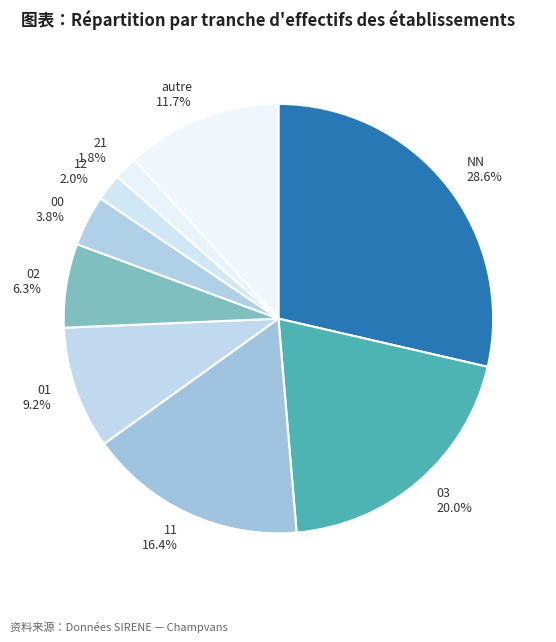

Does 02 6.3% represent more than half of the total?

No